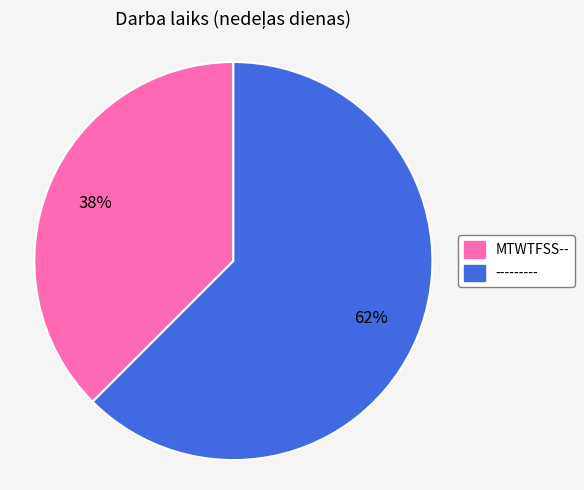

True or false: --------- accounts for 57% of the total.

False